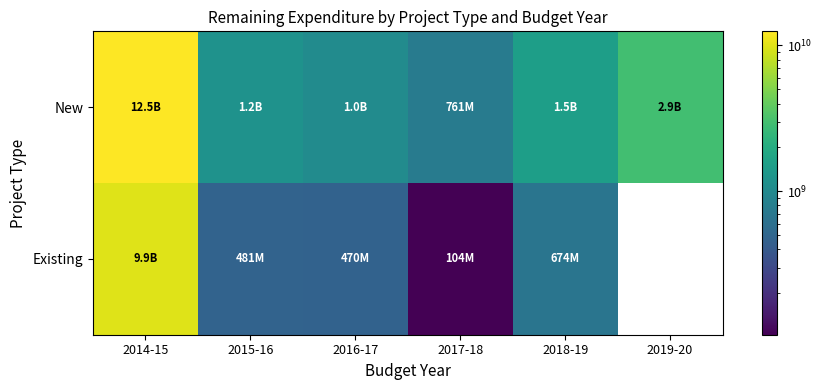

List the labels in order of Existing value, largest first.

2014-15, 2018-19, 2015-16, 2016-17, 2017-18, 2019-20